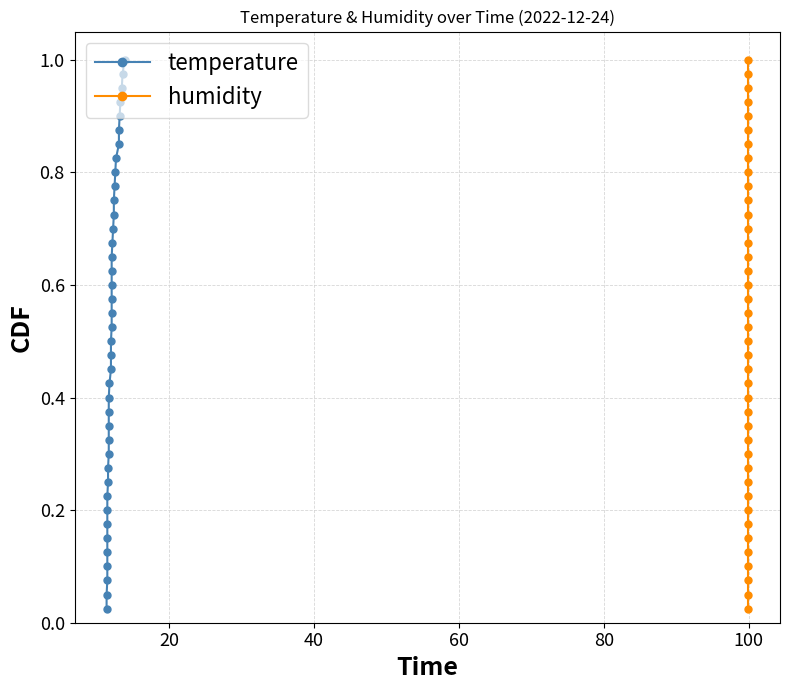

At how many categories does at least one series exceed 0?

40